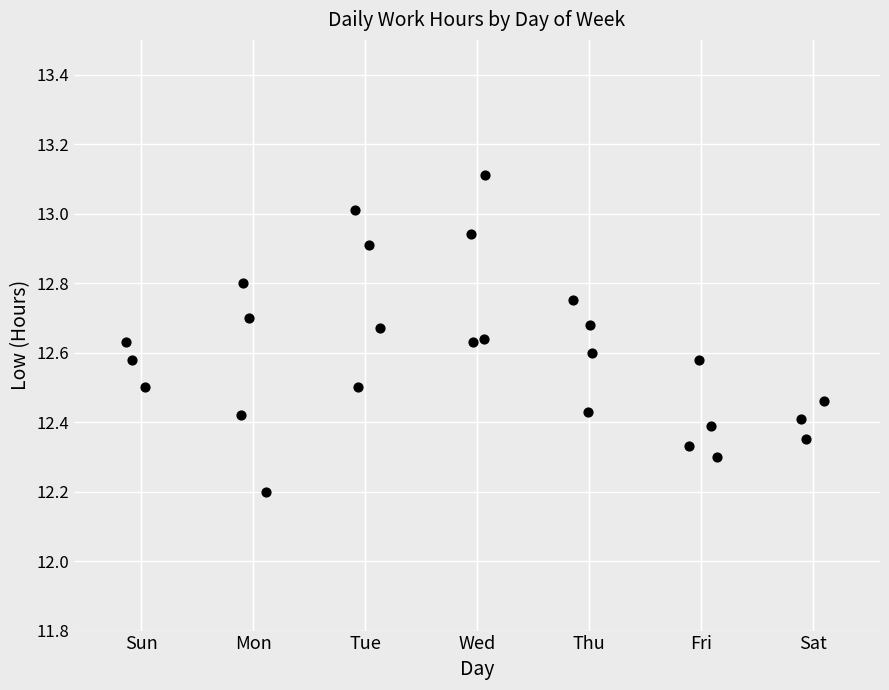

What is the range of Y values (max minus min)?

0.9